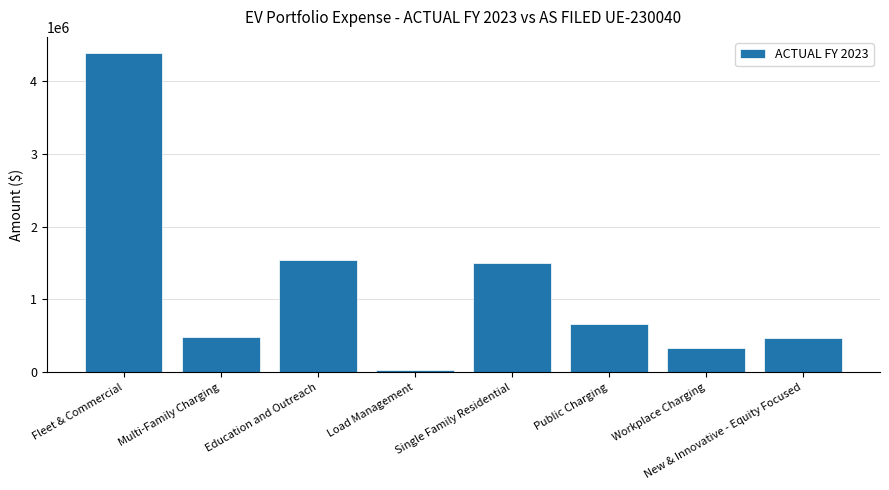

What is the difference between the maximum and minimum values?

4352919